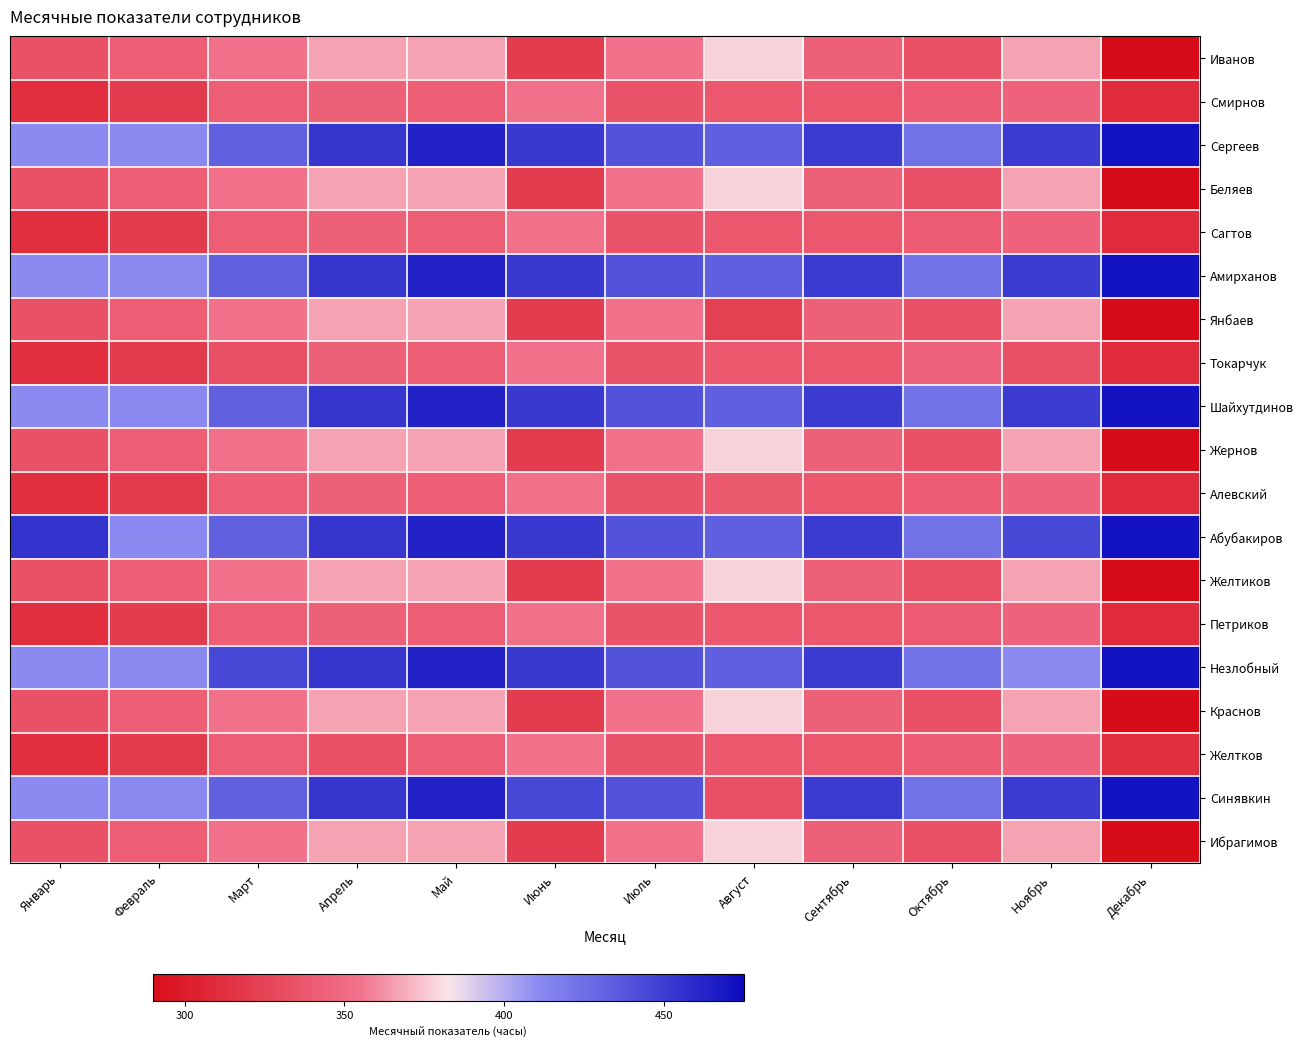

Which category has the lowest value across all series?

Декабрь